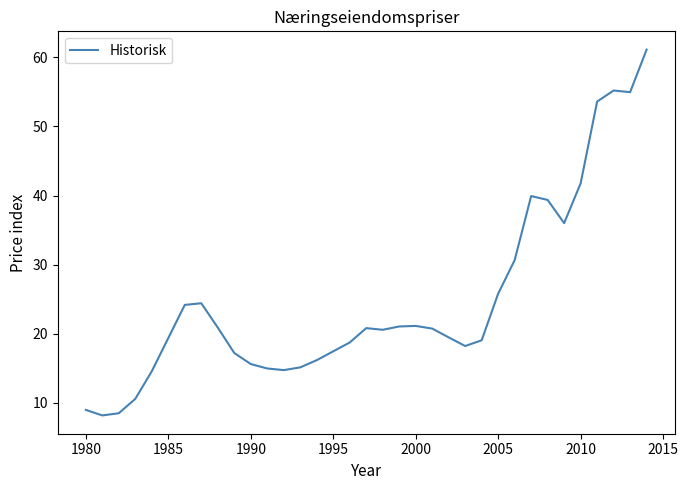

What is the smallest value displayed?

8.2